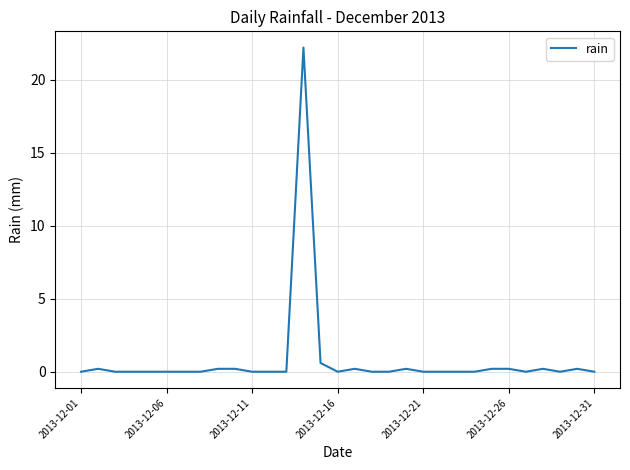

What is the maximum value shown in the chart?

22.2